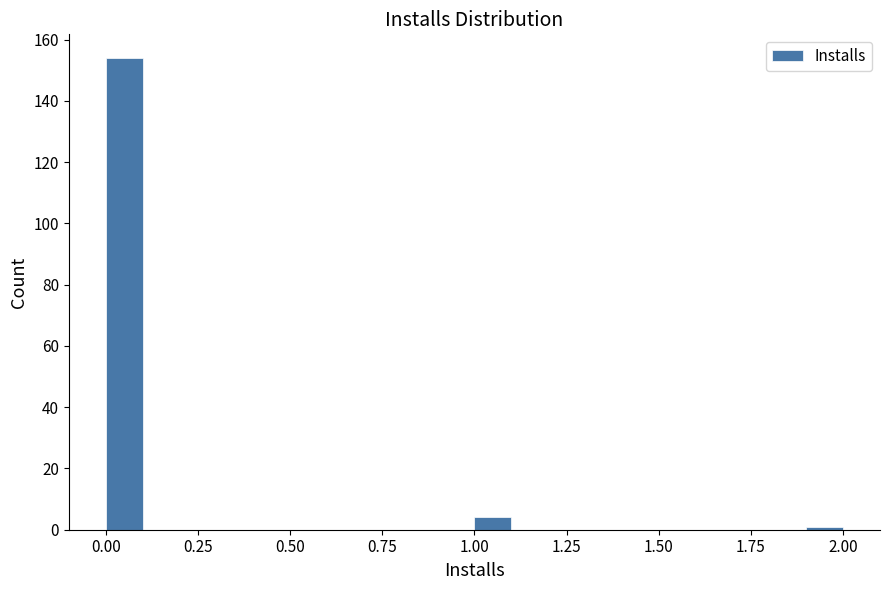

Around what value on the x-axis is the tallest bar? Give the approximate position of its centre, as read against the axis.

0.05